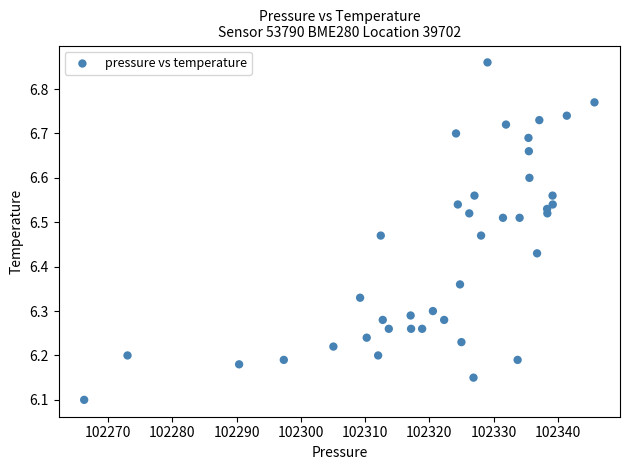

What is the range of Y values (max minus min)?

0.8